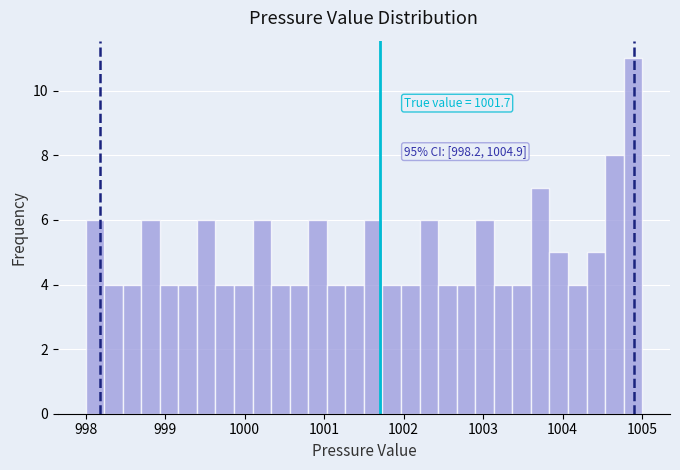

Around what value on the x-axis is the tallest bar? Give the approximate position of its centre, as read against the axis.

1004.9